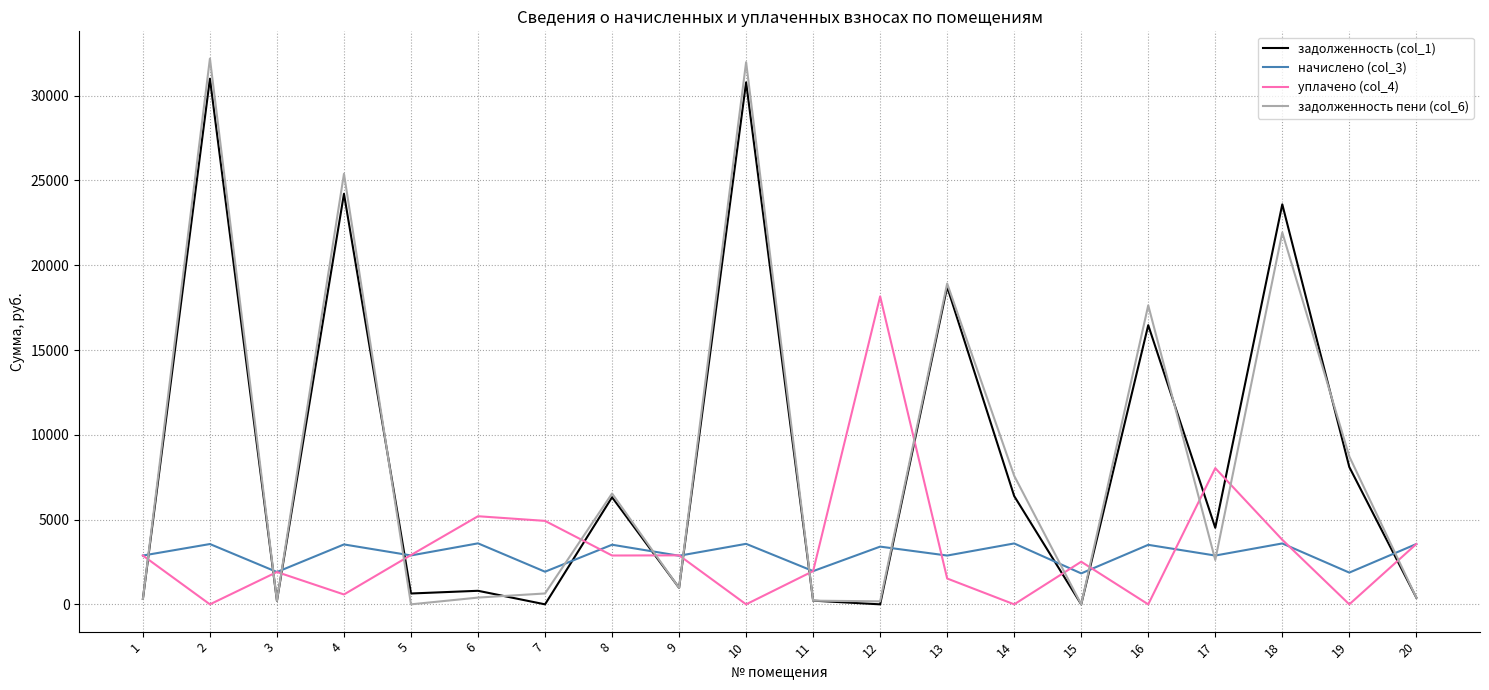

What are all the series names shown in the legend?

задолженность (col_1), начислено (col_3), уплачено (col_4), задолженность пени (col_6)